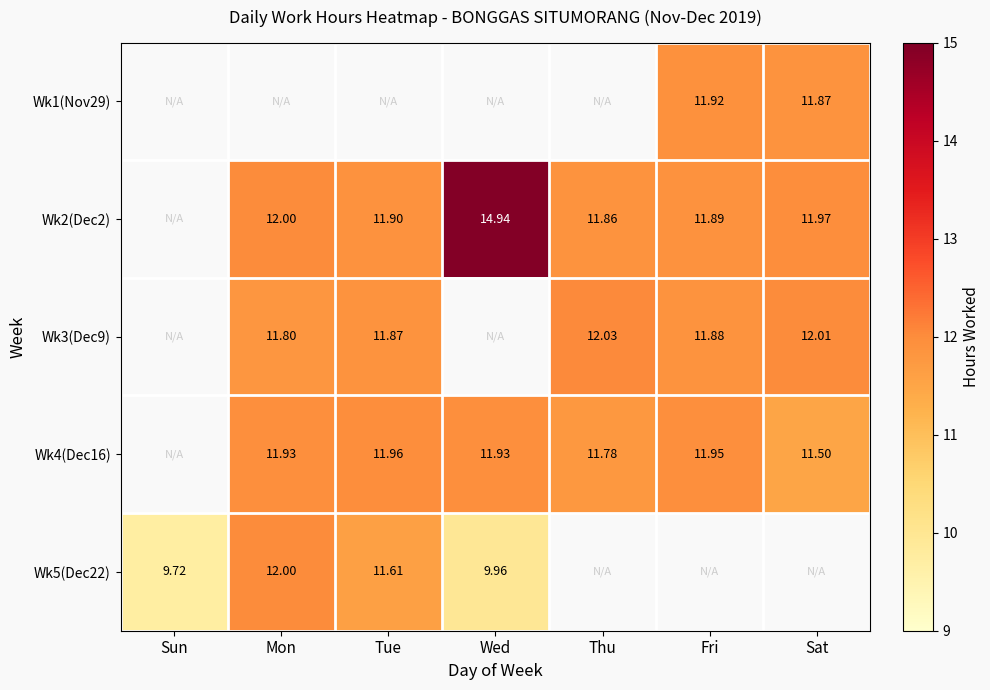

What is the greatest value displayed?

14.9